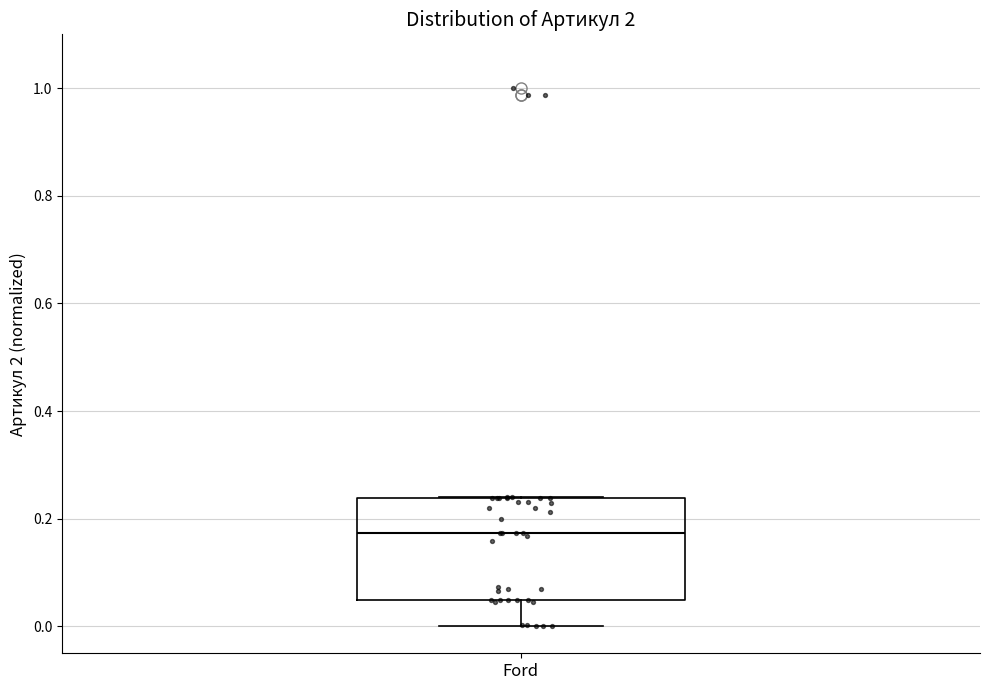

Transcribe this box plot: give where the median line is, the range the box spans, and where the two whiskers end, as read against the y-axis. The values are not printed on the chart, so give them approximately, as read against the axis.

median 0.18, box 0.04 to 0.24, whiskers 0.00 to 0.24